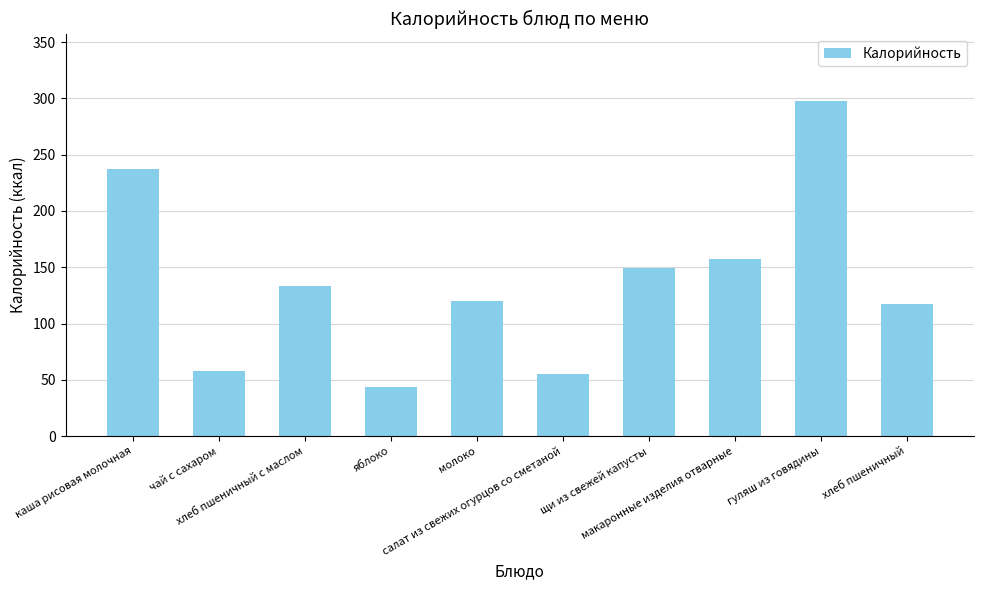

Rank the categories by value from highest to lowest.

гуляш из говядины, каша рисовая молочная, макаронные изделия отварные, щи из свежей капусты, хлеб пшеничный с маслом, молоко, хлеб пшеничный, чай с сахаром, салат из свежих огурцов со сметаной, яблоко